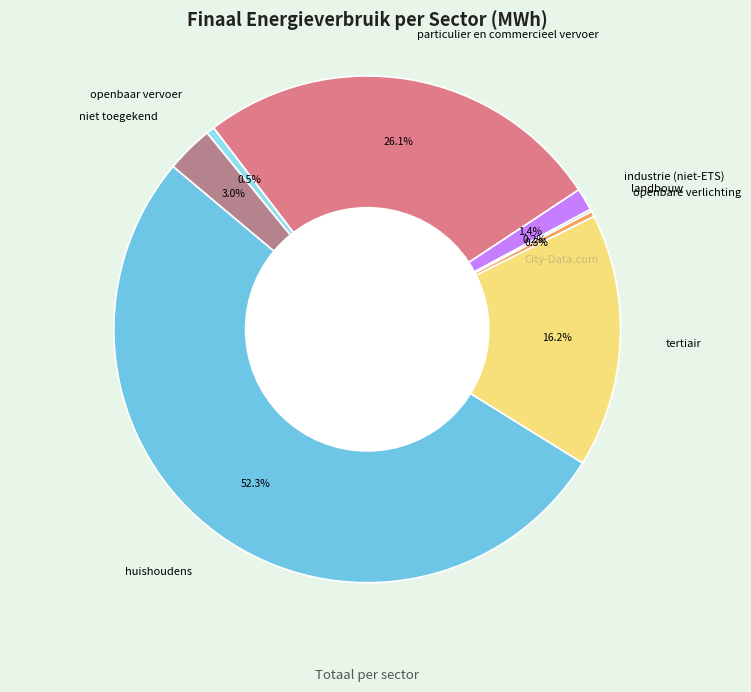

What is the ratio of the value at particulier en commercieel vervoer to the value at openbaar vervoer?

50.2